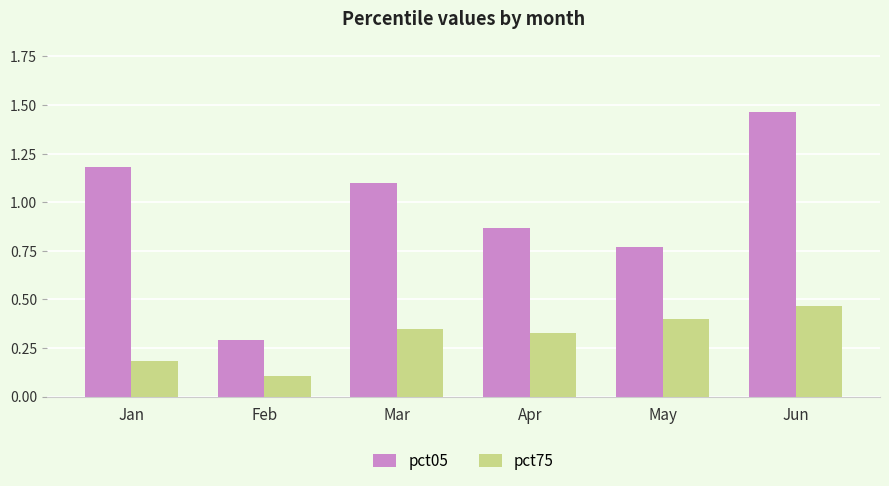

Does the chart contain stacked bars?

No